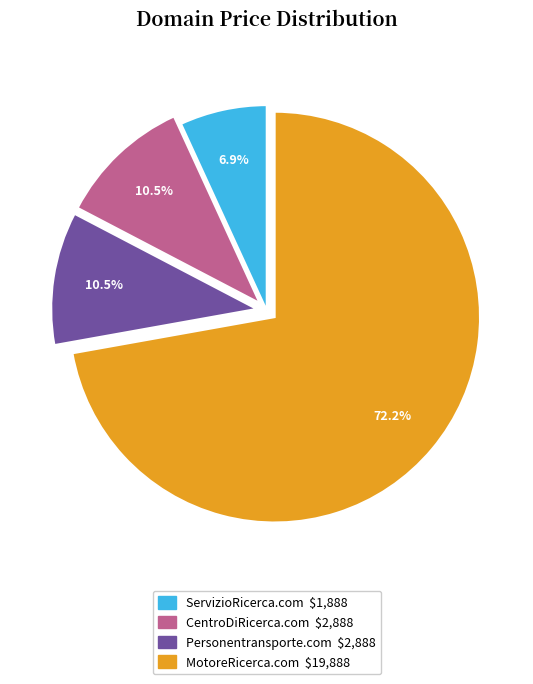

What is the smallest slice in the pie chart?

ServizioRicerca.com